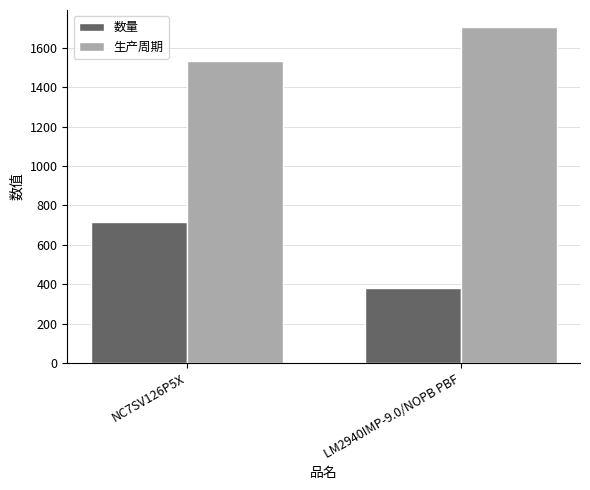

What position from the left is NC7SV126P5X?

1